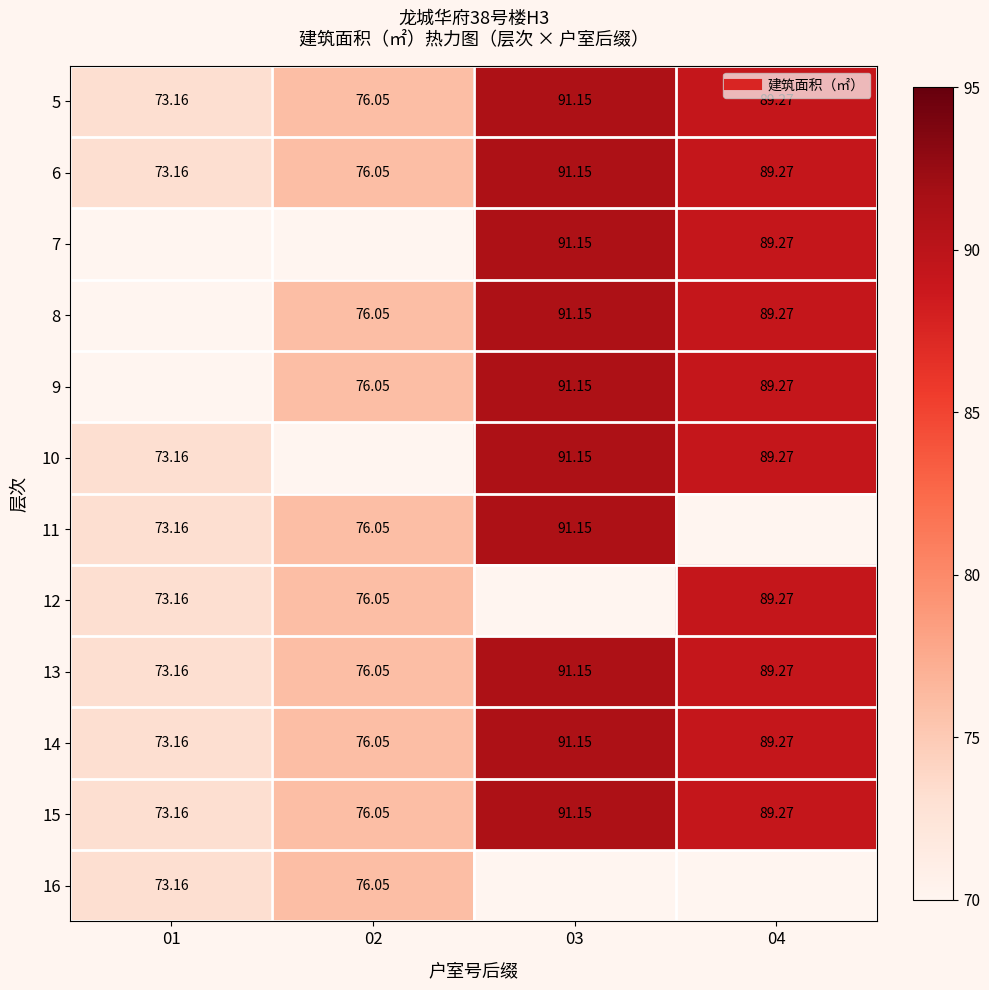

How many data points in 6 are above 89?

2